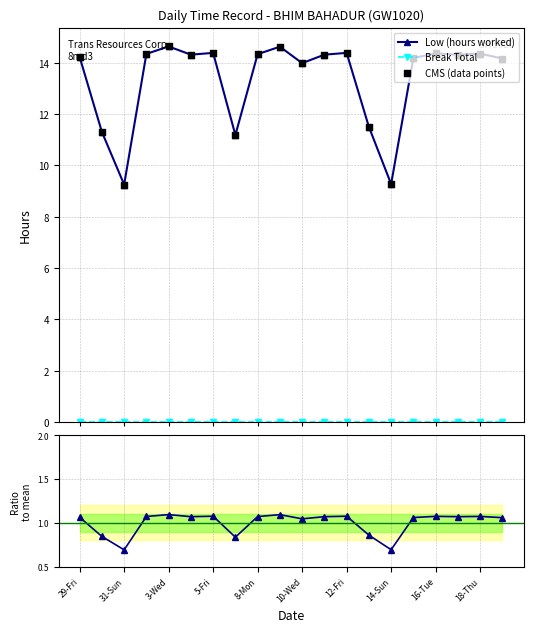

Which series reaches the maximum Y coordinate?

Low (hours worked)